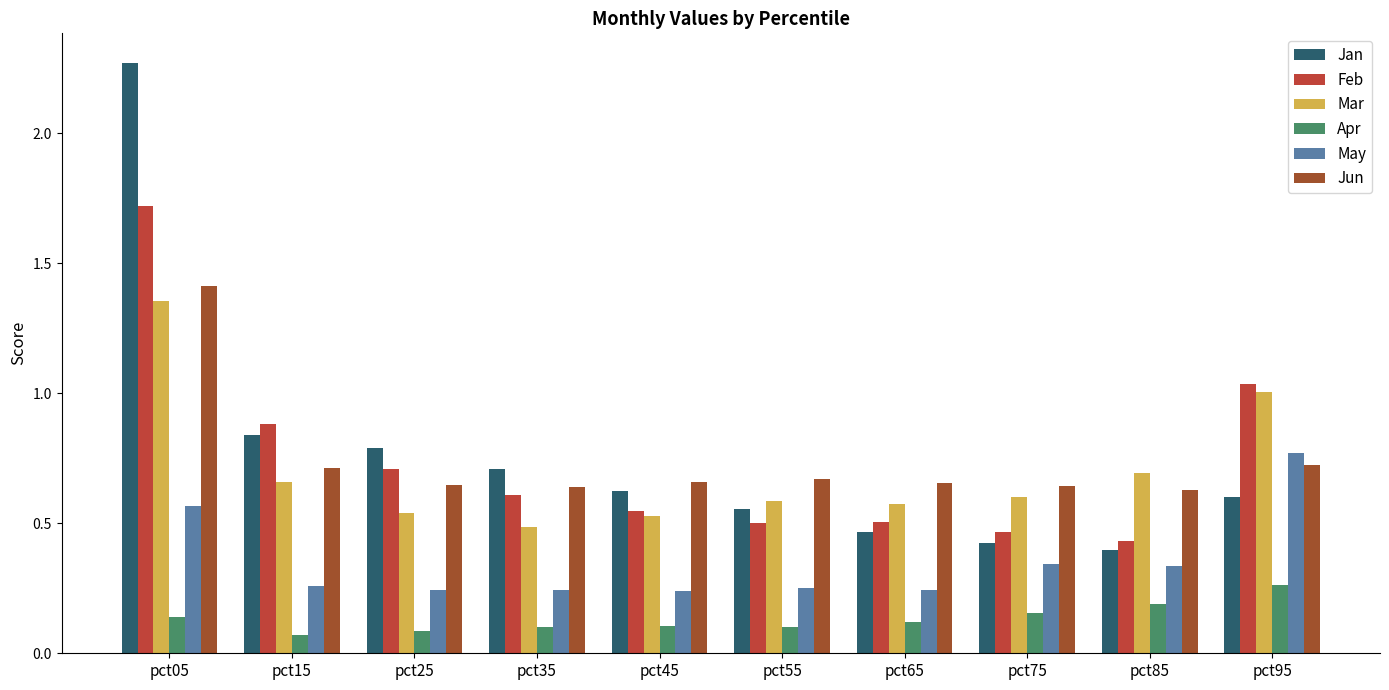

Reading left to right, list all the values displayed in this chart.

Jan: 2.3	0.8	0.8	0.7	0.6	0.6	0.5	0.4	0.4	0.6
Feb: 1.7	0.9	0.7	0.6	0.5	0.5	0.5	0.5	0.4	1.0
Mar: 1.4	0.7	0.5	0.5	0.5	0.6	0.6	0.6	0.7	1.0
Apr: 0.1	0.1	0.1	0.1	0.1	0.1	0.1	0.2	0.2	0.3
May: 0.6	0.3	0.2	0.2	0.2	0.2	0.2	0.3	0.3	0.8
Jun: 1.4	0.7	0.6	0.6	0.7	0.7	0.7	0.6	0.6	0.7